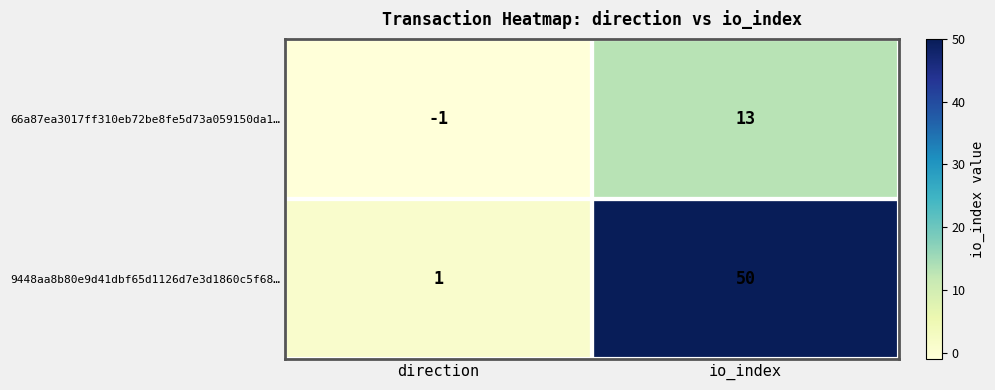

At which category does the chart reach its minimum across all series?

direction